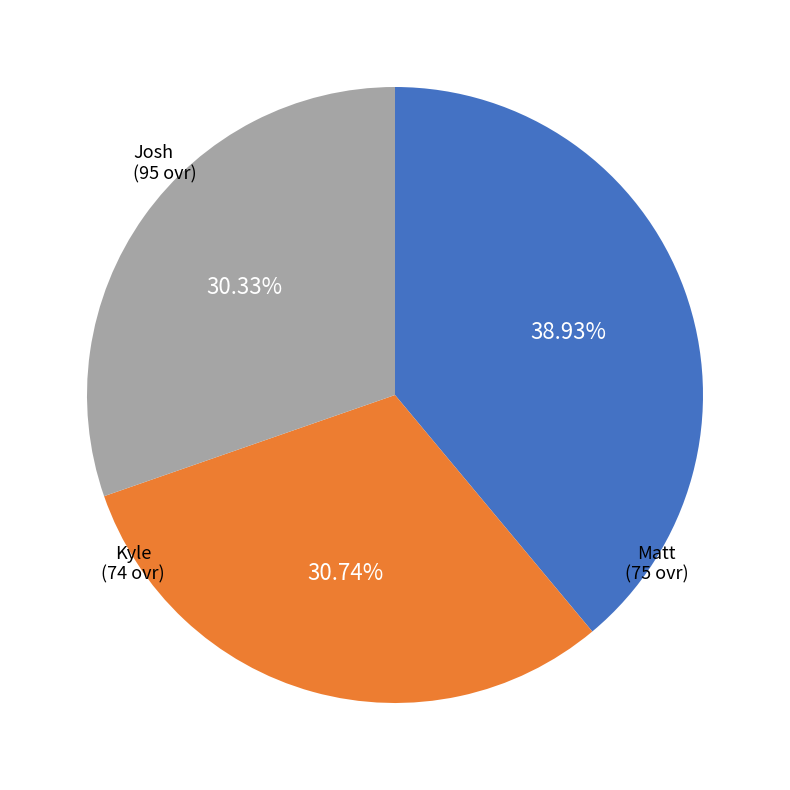

To the nearest percent, what is the difference between the Kyle and Josh slice percentages?

9%